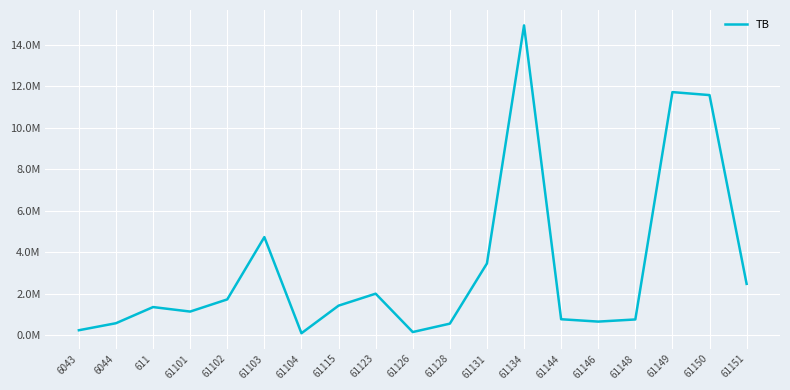

Which category has the highest value across all series?

61134